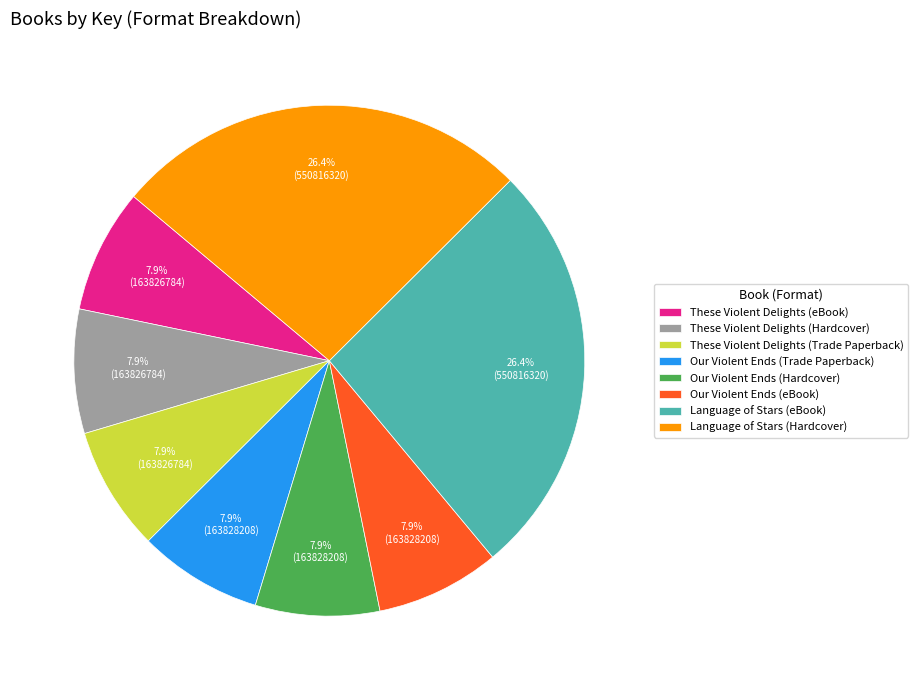

Does any single category account for the majority?

No